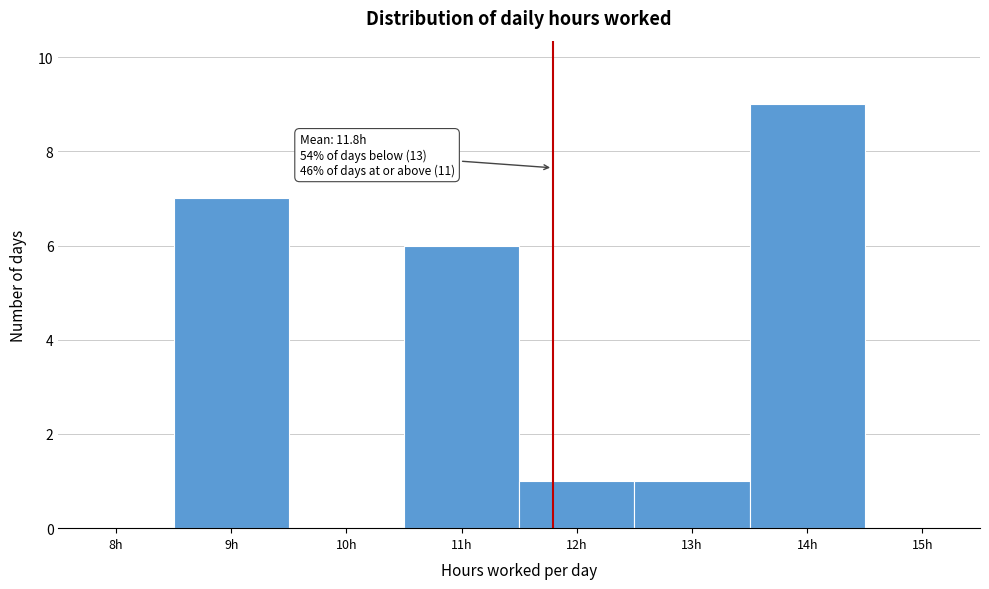

Which range on the x-axis has the tallest bar?

13.5 to 14.5